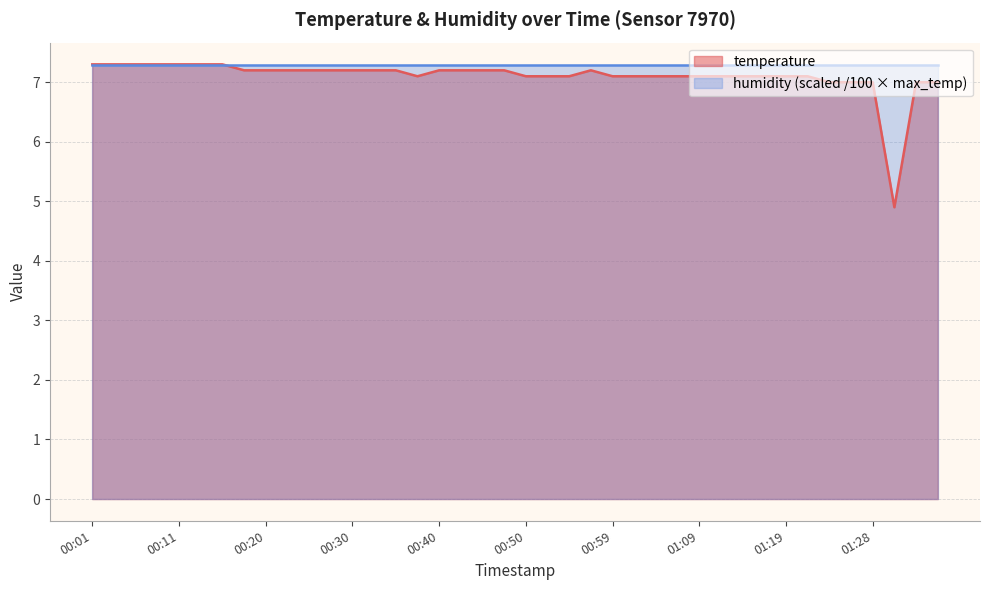

Reading right to left, list all the values displayed in this chart.

01:36=7.0	01:33=7.0	01:31=4.9	01:28=7.0	01:26=7.0	01:24=7.0	01:21=7.1	01:19=7.1	01:16=7.1	01:14=7.1	01:11=7.1	01:09=7.1	01:07=7.1	01:04=7.1	01:02=7.1	00:59=7.1	00:57=7.2	00:54=7.1	00:52=7.1	00:50=7.1	00:47=7.2	00:45=7.2	00:42=7.2	00:40=7.2	00:37=7.1	00:35=7.2	00:33=7.2	00:30=7.2	00:28=7.2	00:25=7.2	00:23=7.2	00:20=7.2	00:18=7.2	00:16=7.3	00:13=7.3	00:11=7.3	00:08=7.3	00:06=7.3	00:03=7.3	00:01=7.3